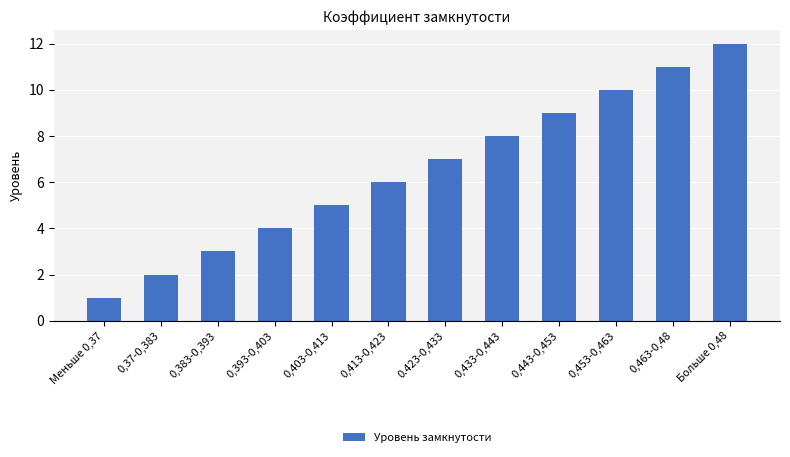

Which category has the lowest value across all series?

Меньше 0,37